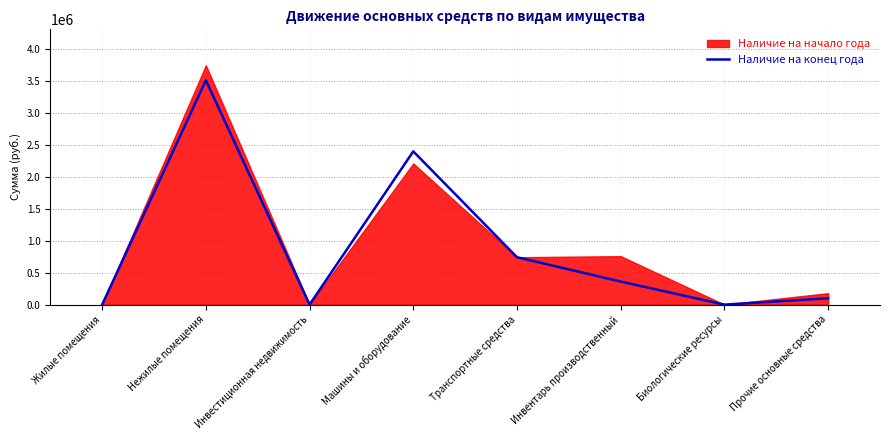

What is the label of the 8th point from the left?

Прочие основные средства